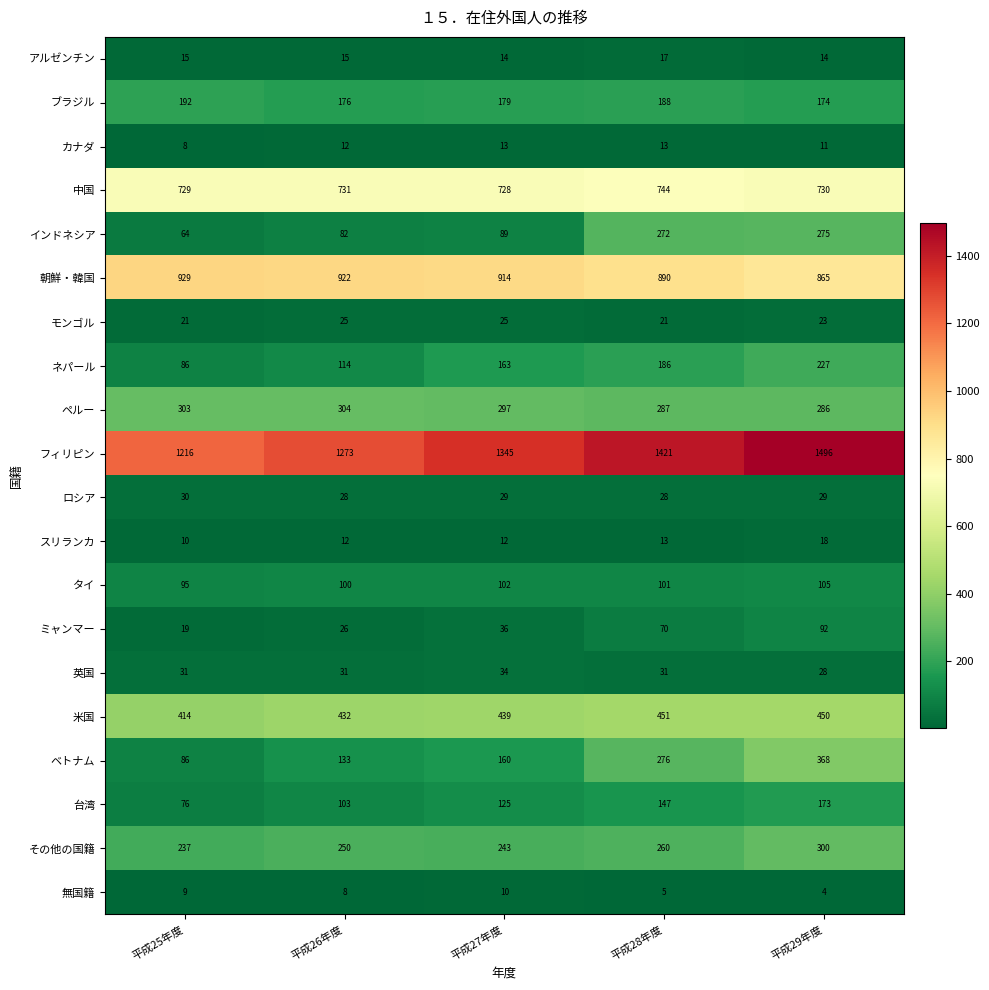

What is the difference between the その他の国籍 values at 平成25年度 and 平成27年度?

6